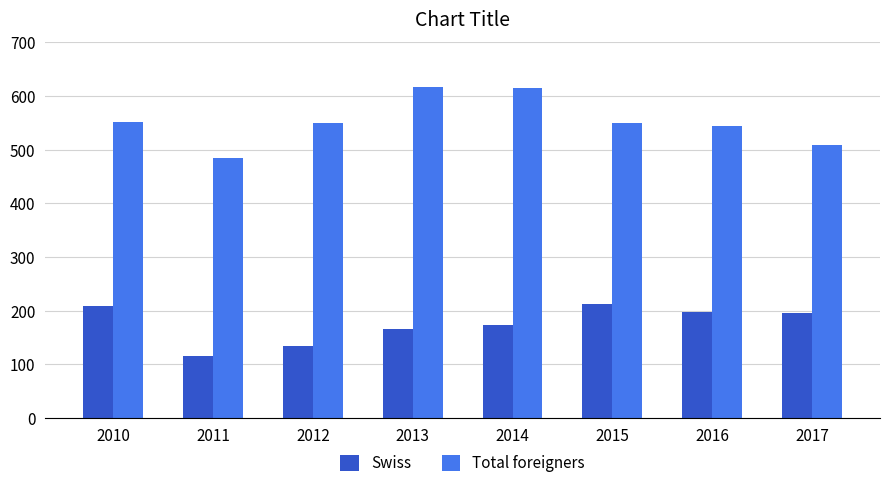

The value of Swiss at 2015 is 305. True or false?

False